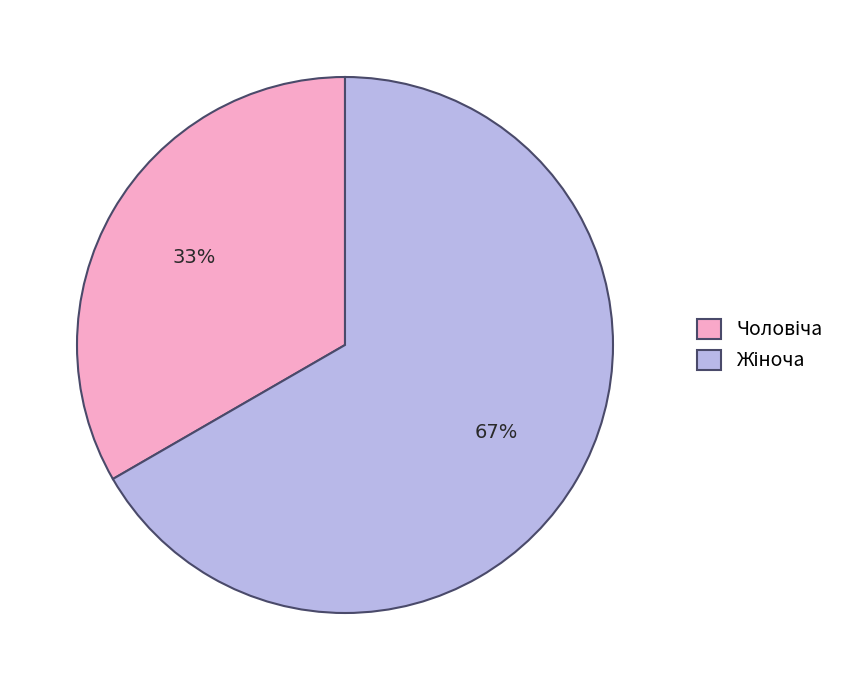

To the nearest percent, what is the average slice percentage?

50%